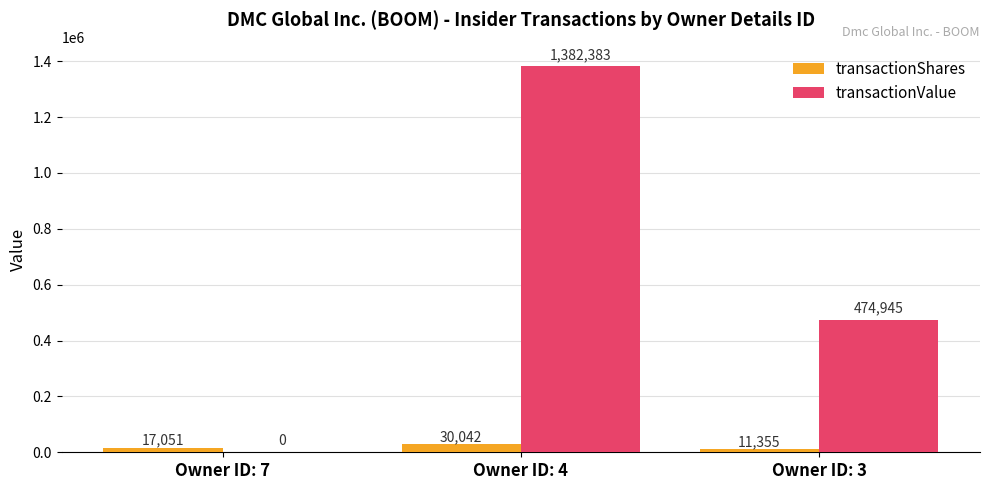

How many transactionValue values are between 0 and 1382383?

3